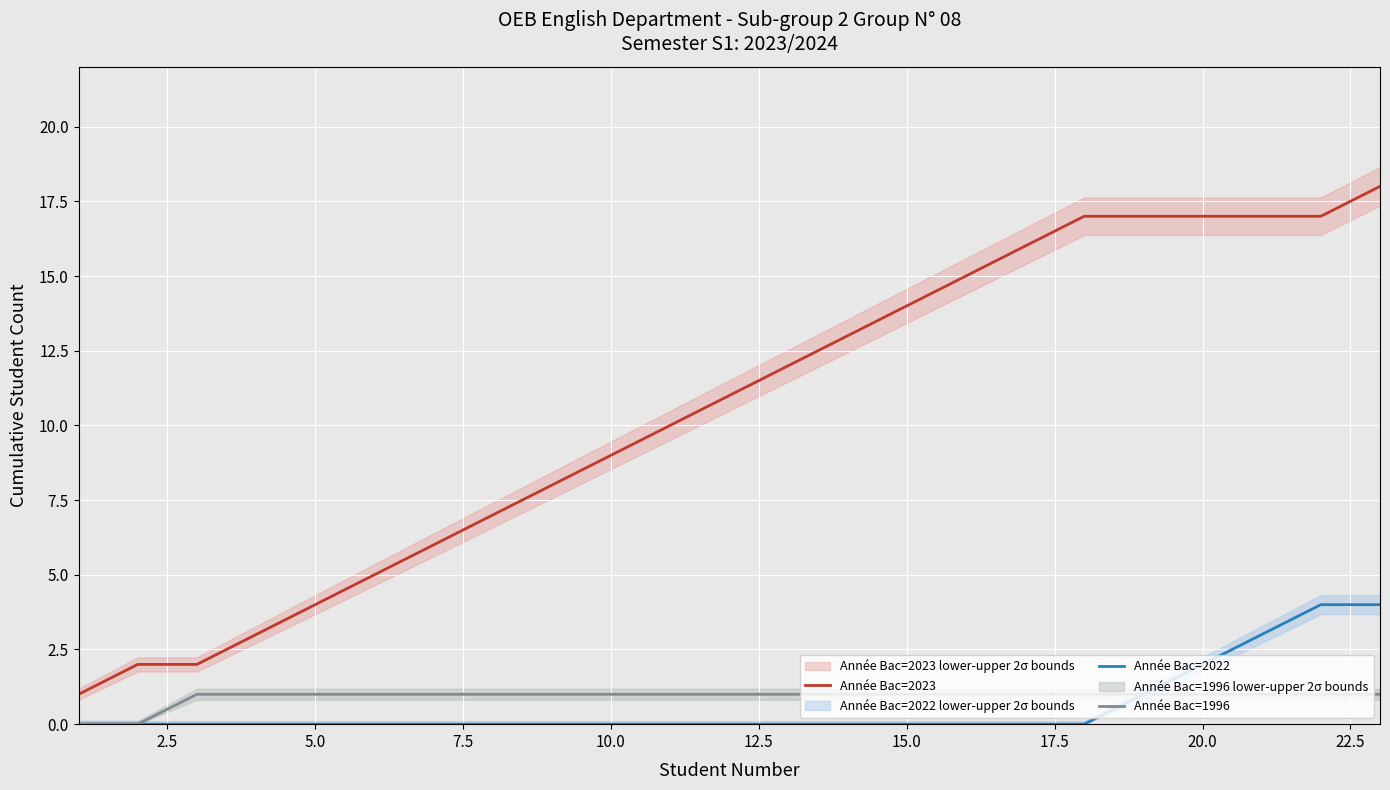

True or false: Année Bac=2023 and Année Bac=2022 cross at least once.

False